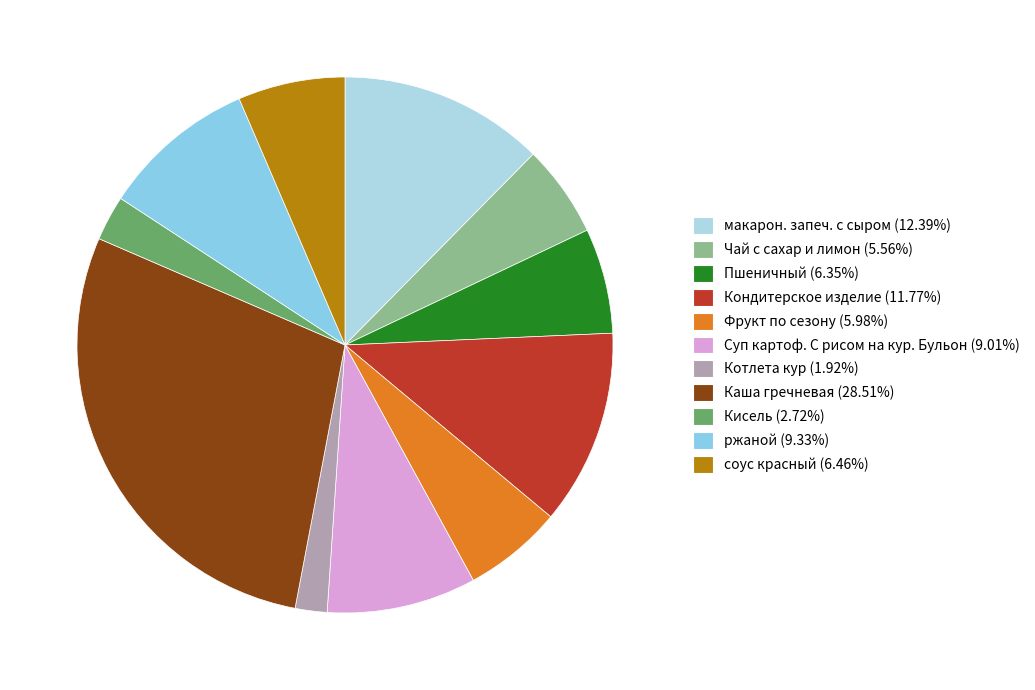

What is the smallest slice in the pie chart?

Котлета кур